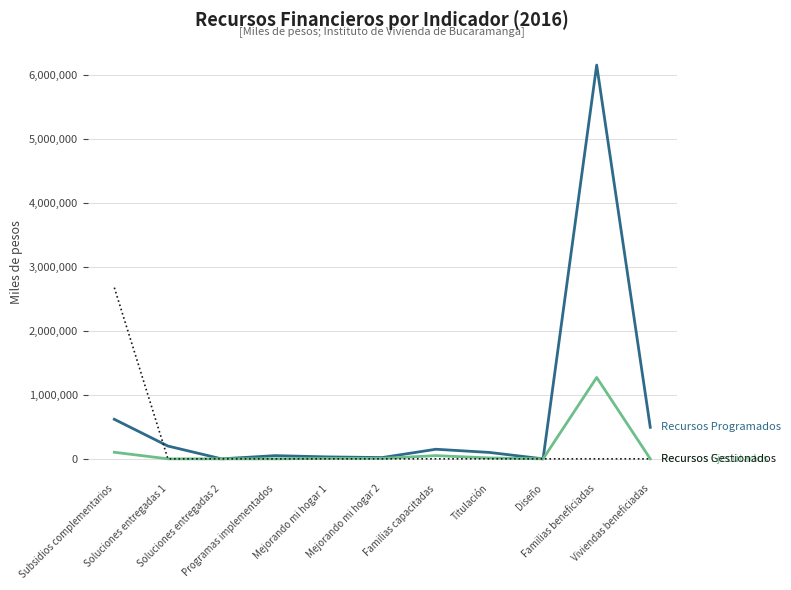

What is the greatest value displayed?

6152172